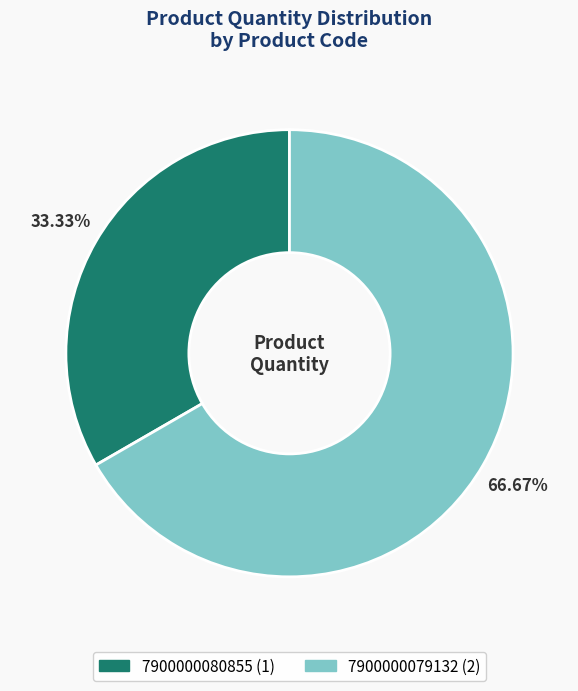

To the nearest percent, what is the combined percentage of 7900000080855 and 7900000079132?

100%